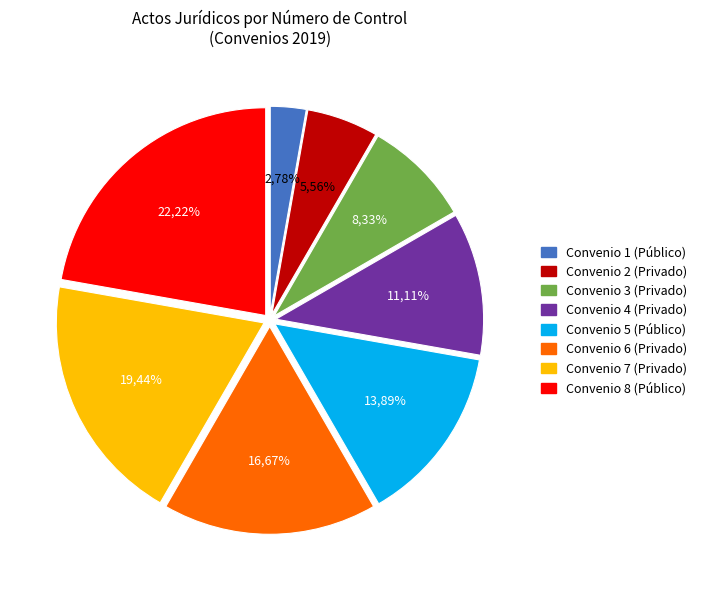

Rank the categories by value from highest to lowest.

Convenio 8 (Público), Convenio 7 (Privado), Convenio 6 (Privado), Convenio 5 (Público), Convenio 4 (Privado), Convenio 3 (Privado), Convenio 2 (Privado), Convenio 1 (Público)